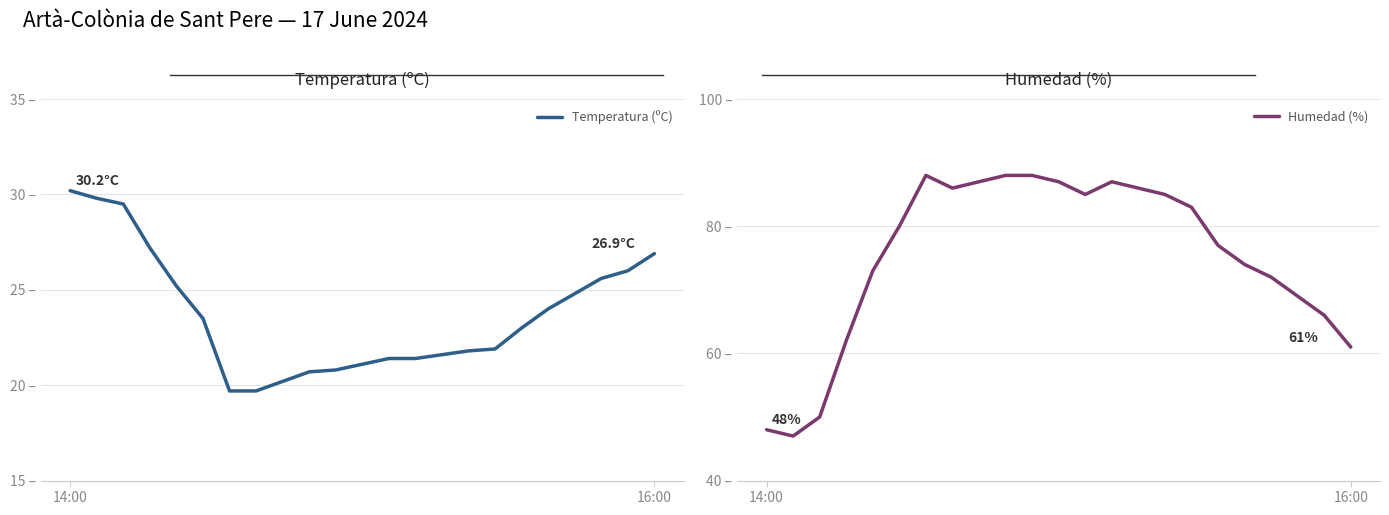

True or false: Temperatura (ºC) and Humedad (%) cross at least once.

False